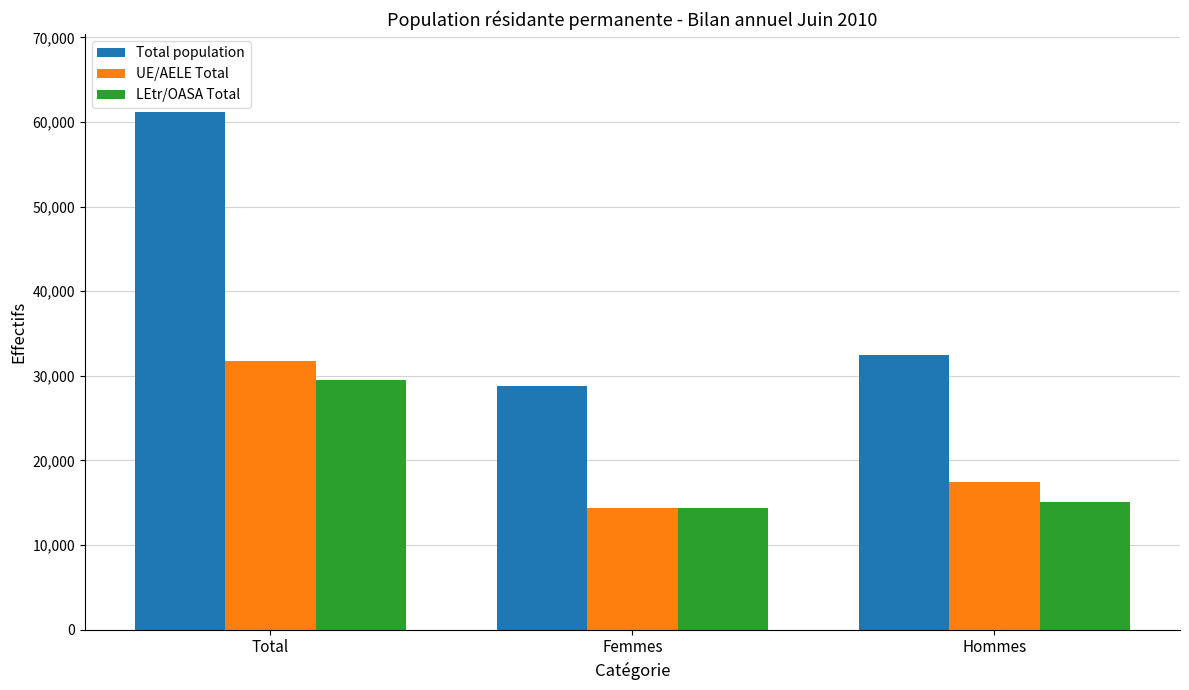

Which series has the largest total across all categories?

Total population